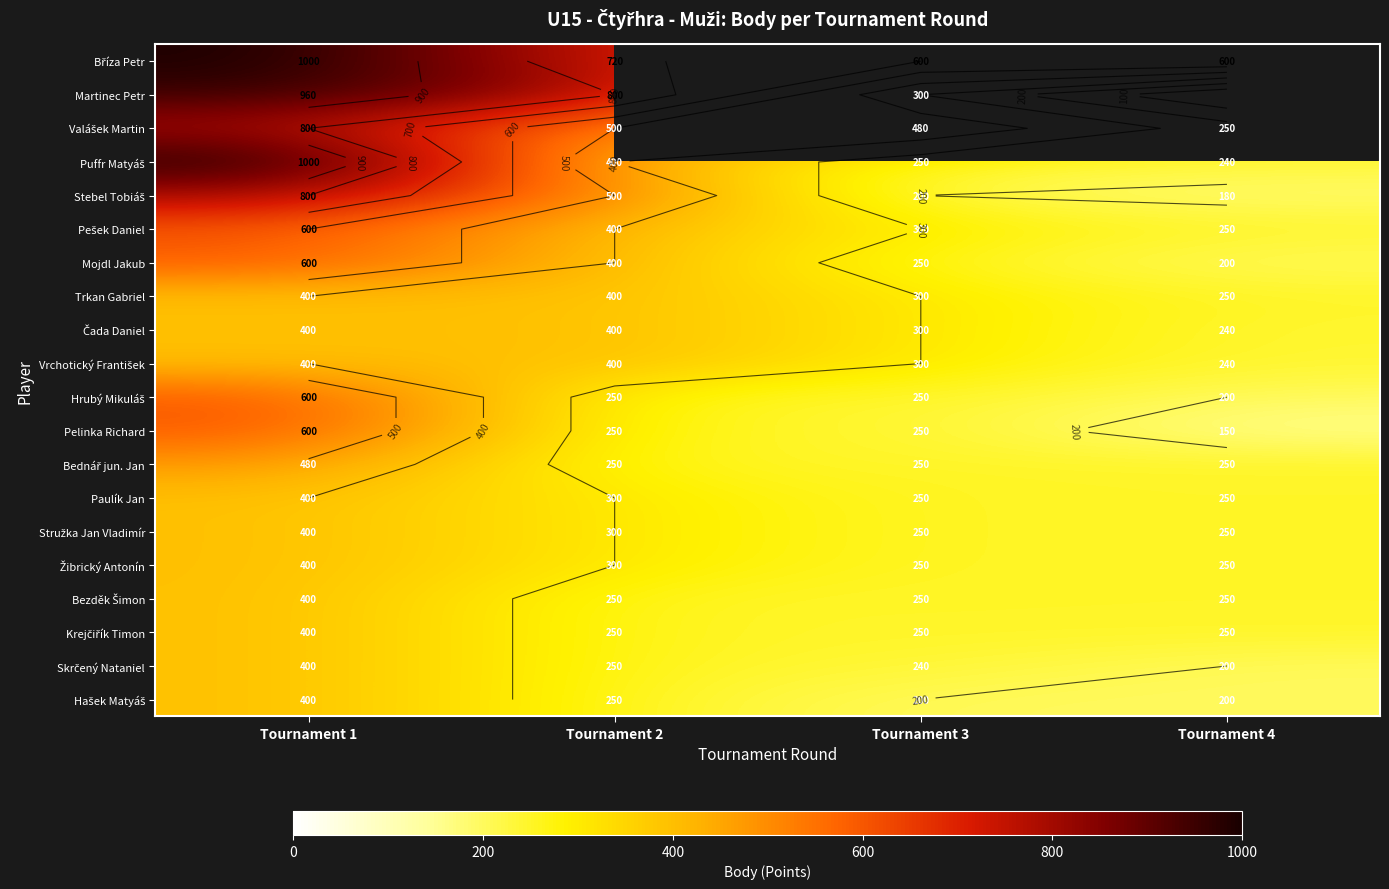

What is the difference between the second highest and second lowest values in the Bříza Petr series?

120.0